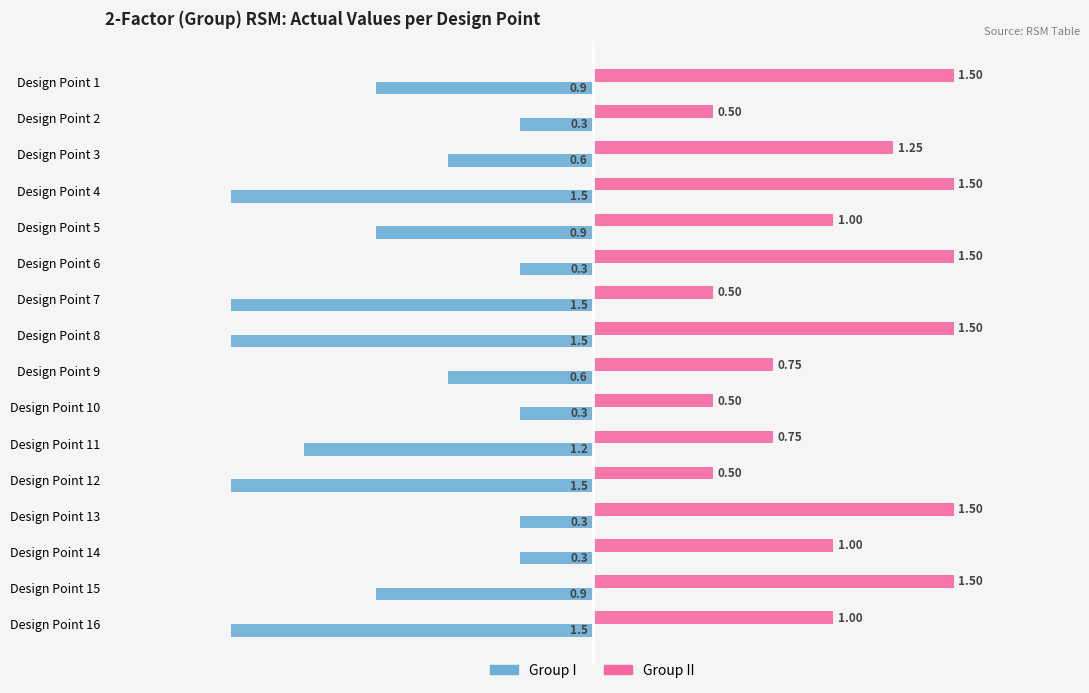

Which series has the widest spread of values?

Group I